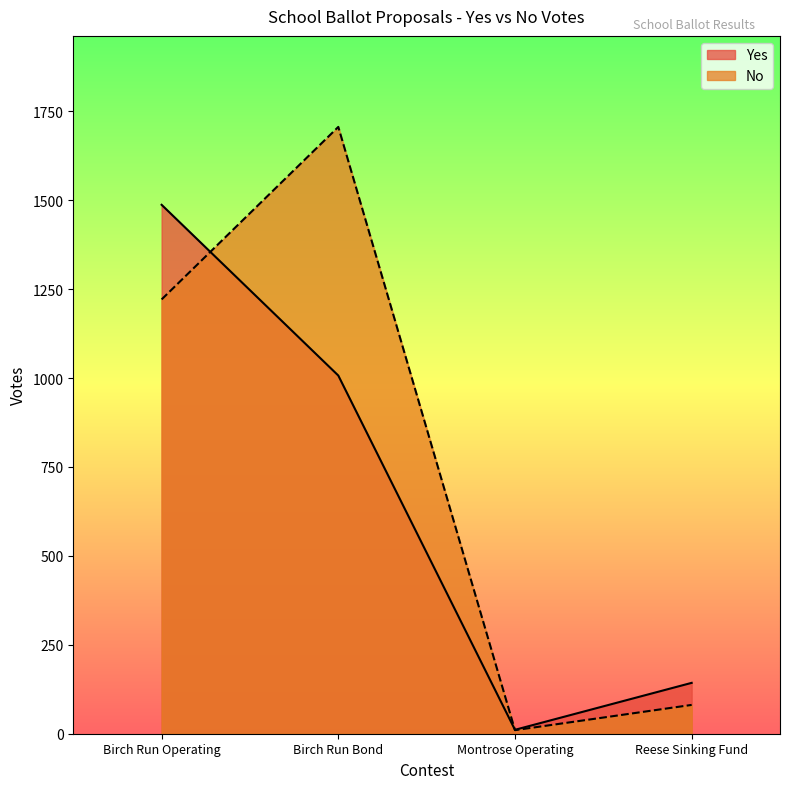

How many data points in No are less than 1221?

2